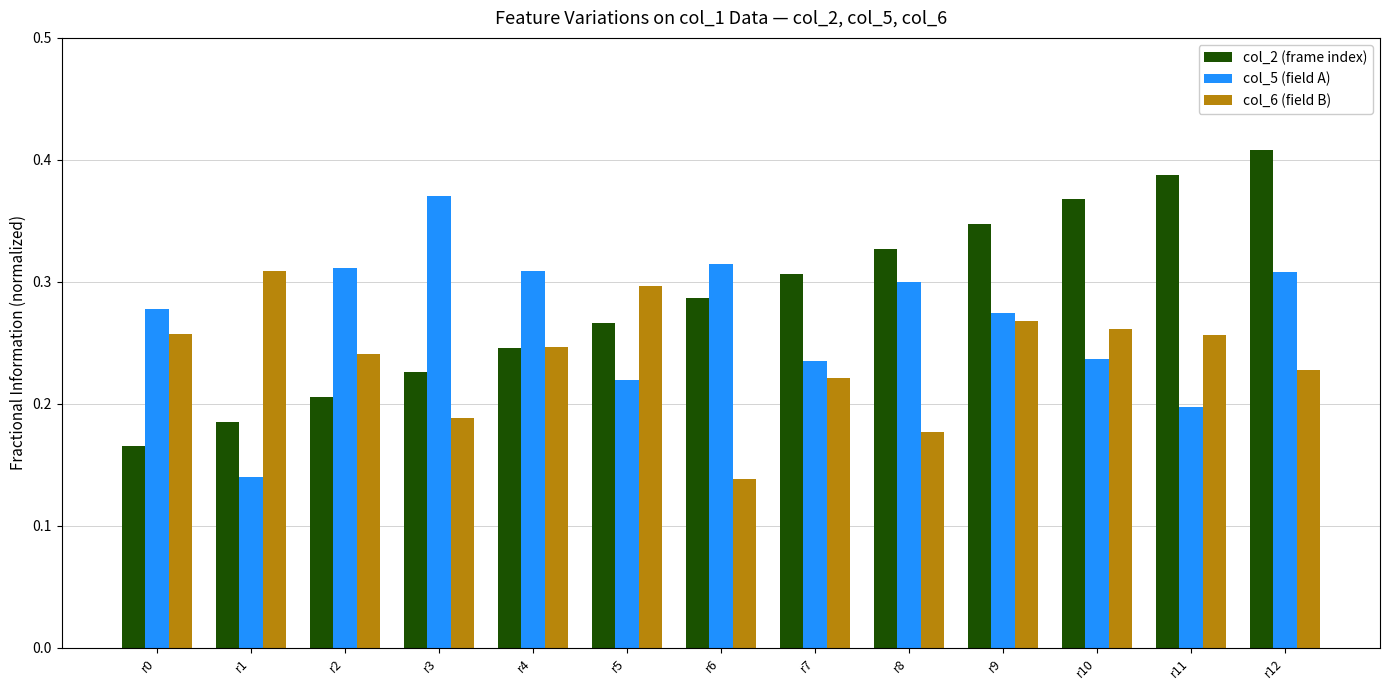

Does the chart contain any negative values?

No